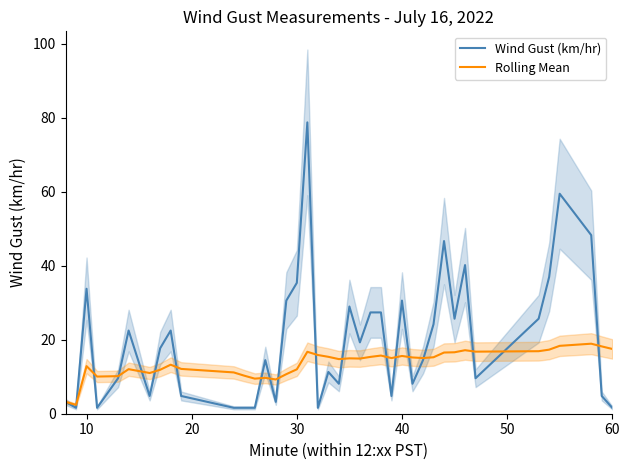

What is the value of the Rolling Mean point at the 34th from the left?

16.8